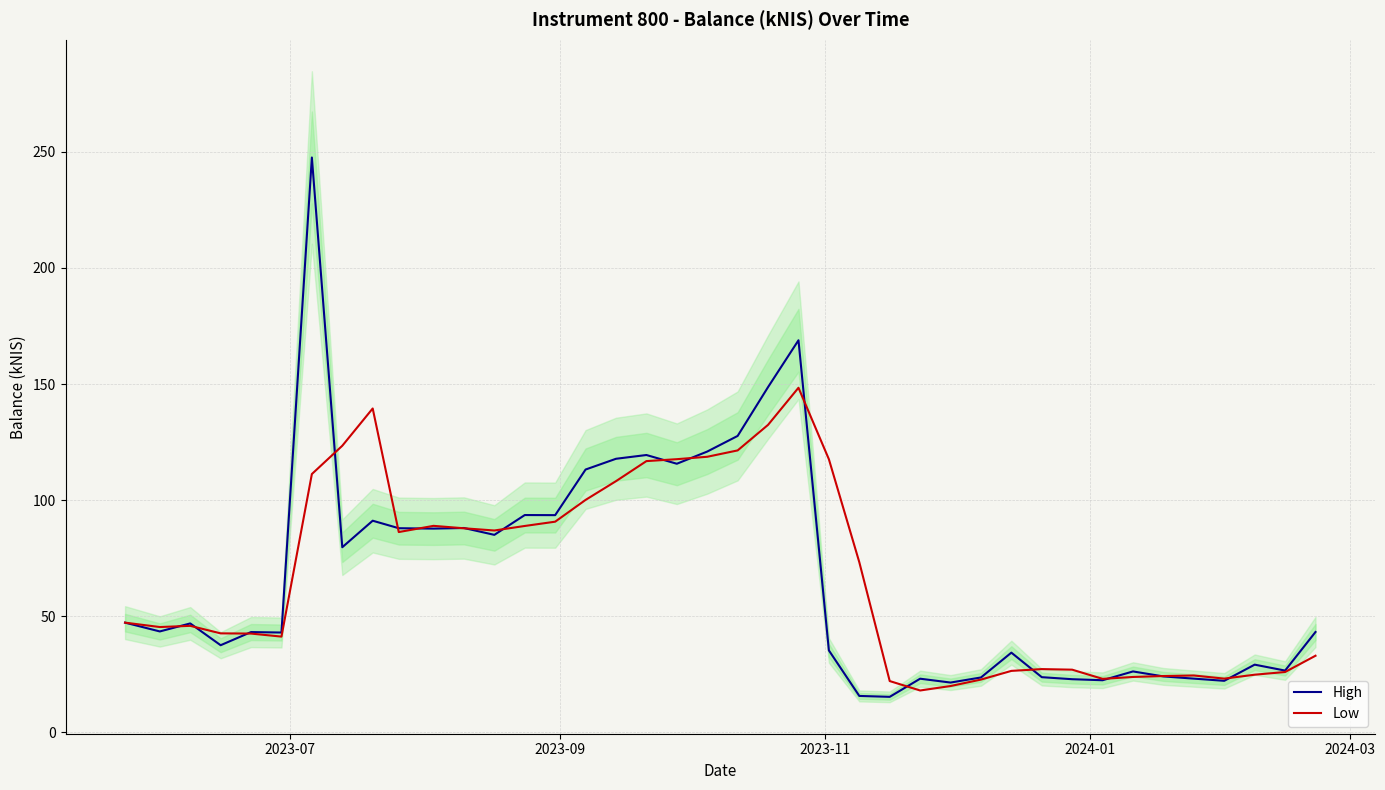

Which series has the largest total across all categories?

Low